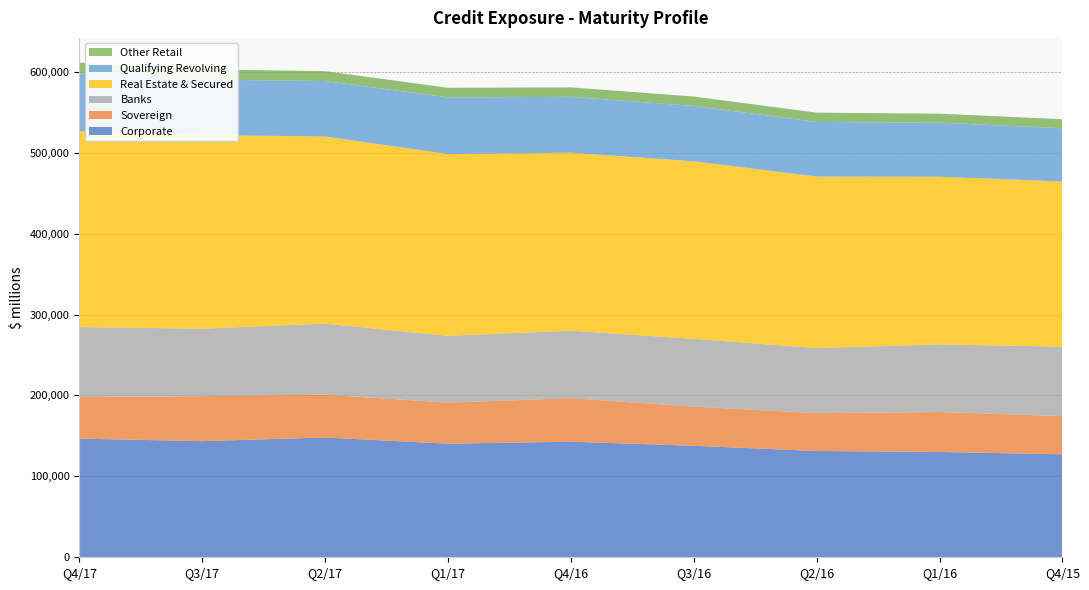

Reading left to right, what are all the values shown in this chart?

Corporate: 146617	143530	148009	140375	142828	137803	131327	130145	127229
Sovereign: 51368	55633	52965	50719	53798	48405	46836	49387	47259
Banks: 86545	83361	87757	82610	83395	83735	80414	83606	85812
Real Estate & Secured: 242213	239271	231333	224666	219955	219514	211961	207129	204175
Qualifying Revolving: 71415	68616	68503	69993	69056	68334	67487	66817	65722
Other Retail: 13188	12641	12239	11871	11729	11647	11497	11169	11192